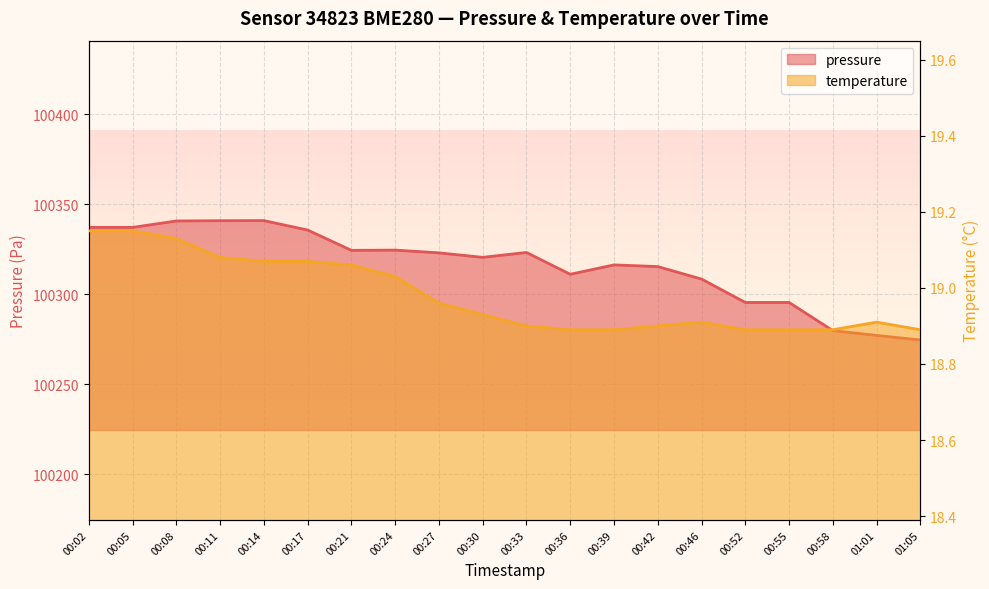

What is the sum of the temperature values at 00:58 and 00:17?

38.0